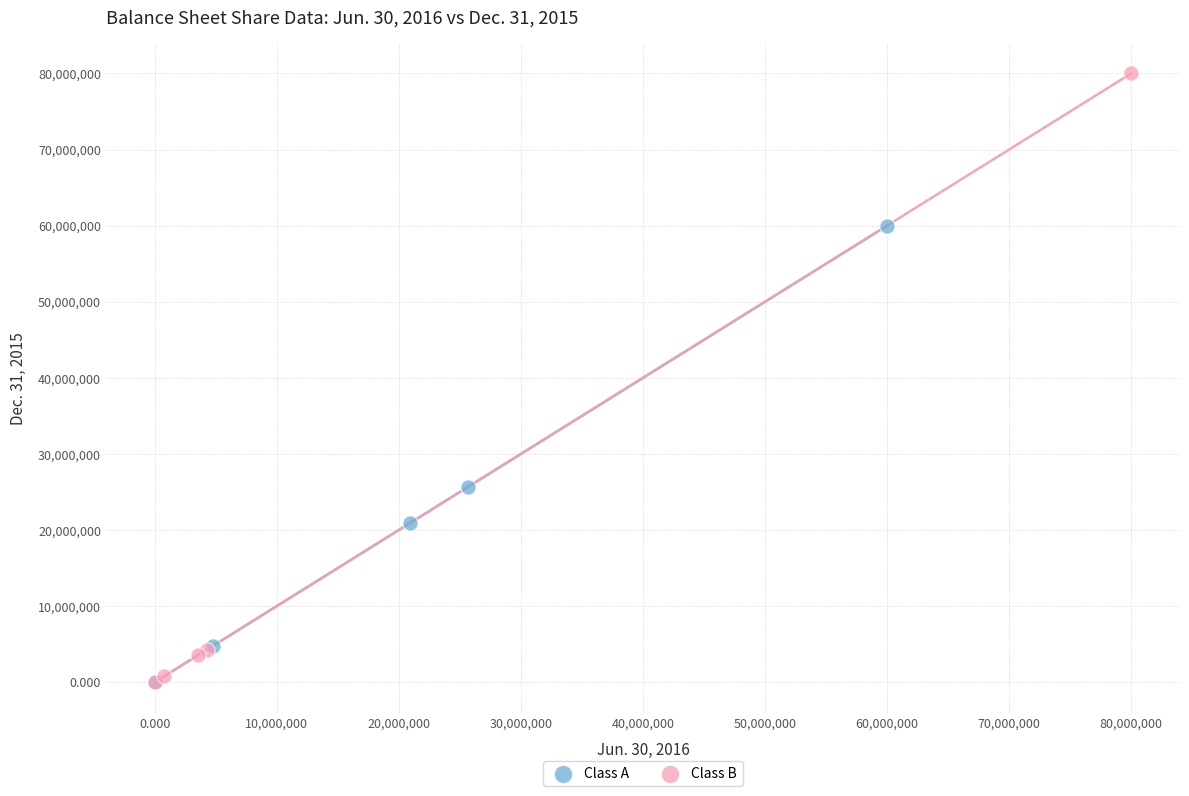

Which series has the widest spread of Y values?

Class B